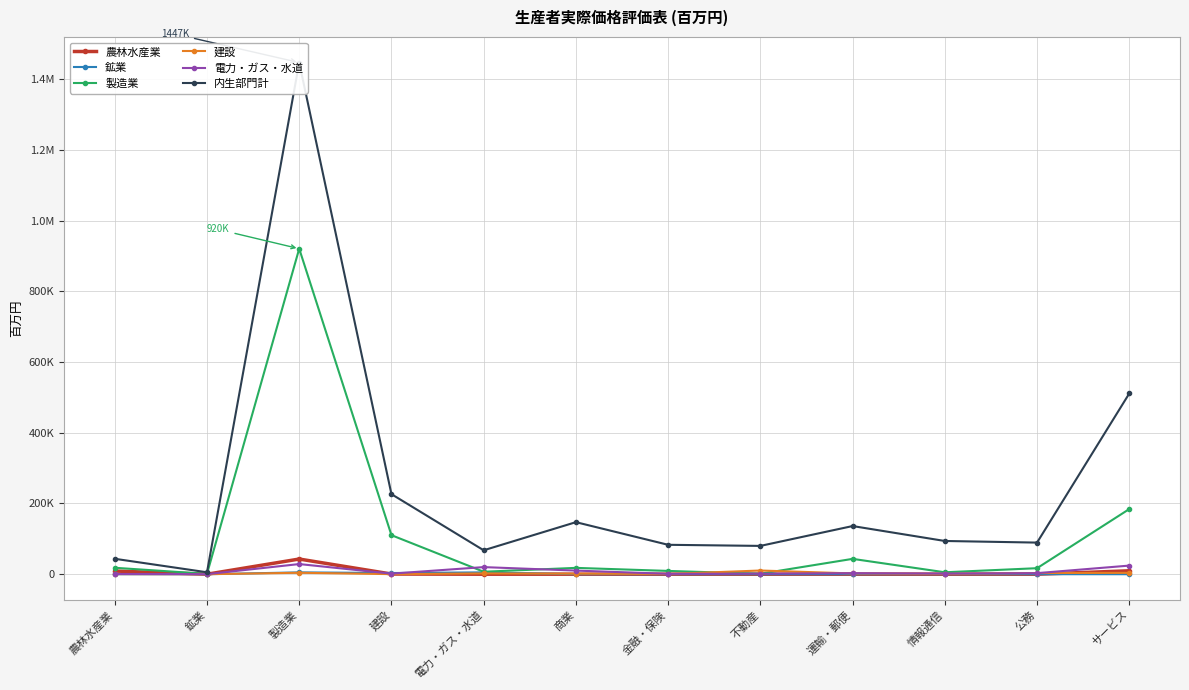

How many intersections are there between 農林水産業 and 建設?

4